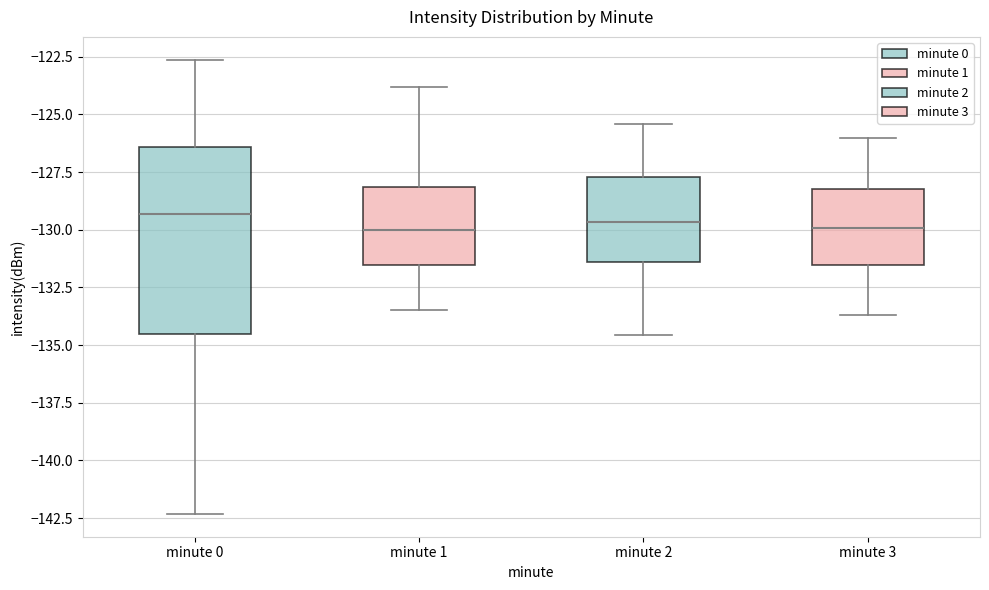

Where is the lower edge of the box for minute 0 on the y-axis? The values are not printed on the chart, so give them approximately, as read against the axis.

-134.5